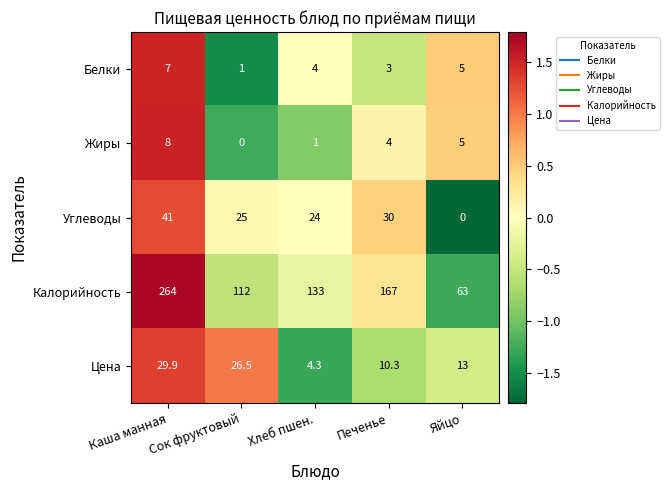

How many Белки values are between 3 and 5?

3